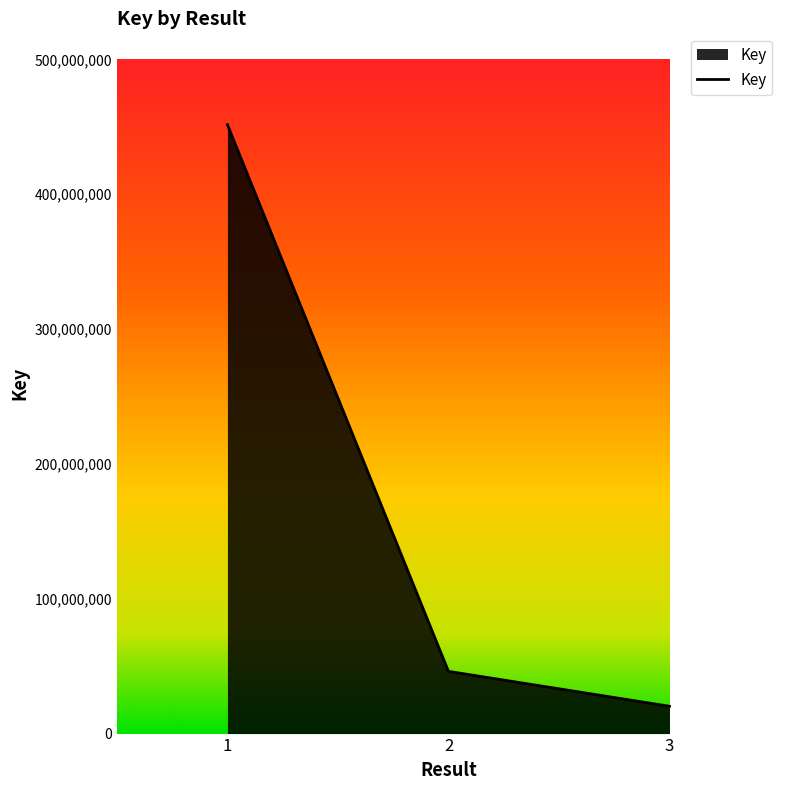

At which label does the data first exceed 46145720?

1